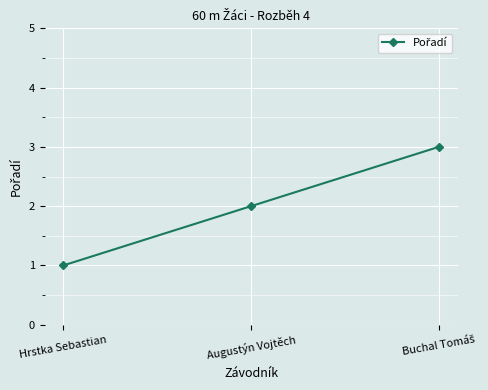

How many lines are shown in the chart?

1